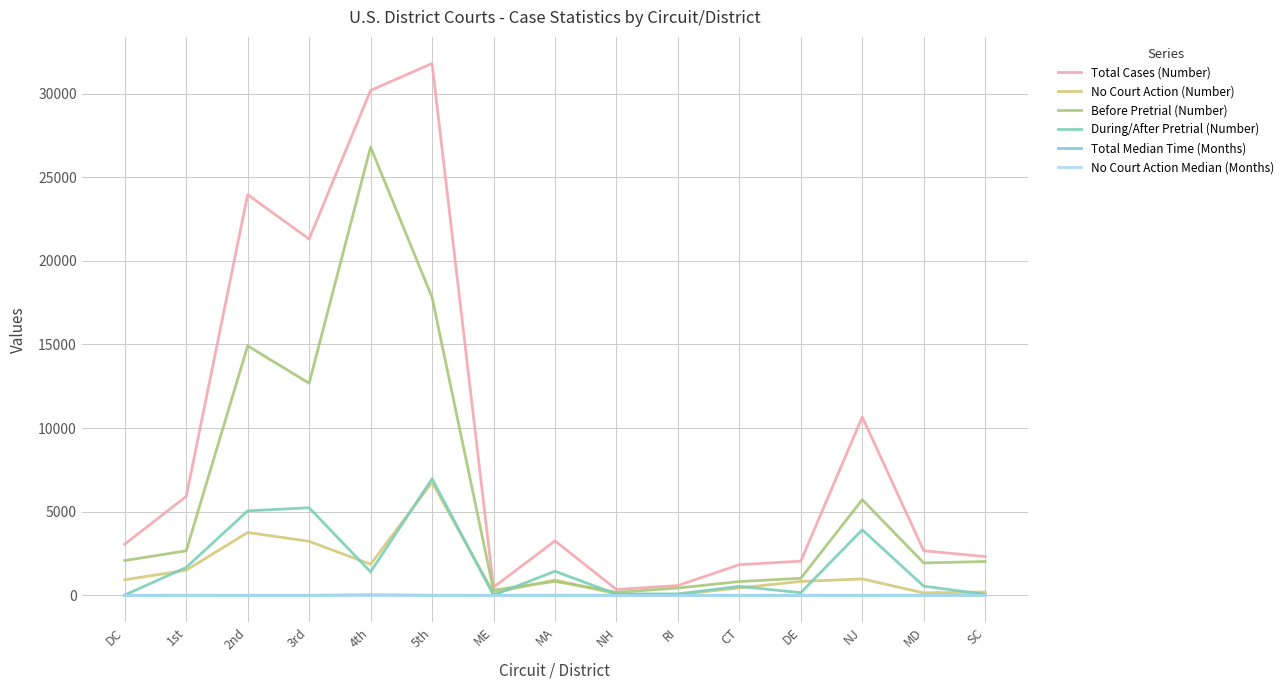

Does the chart display data point markers on the line(s)?

No